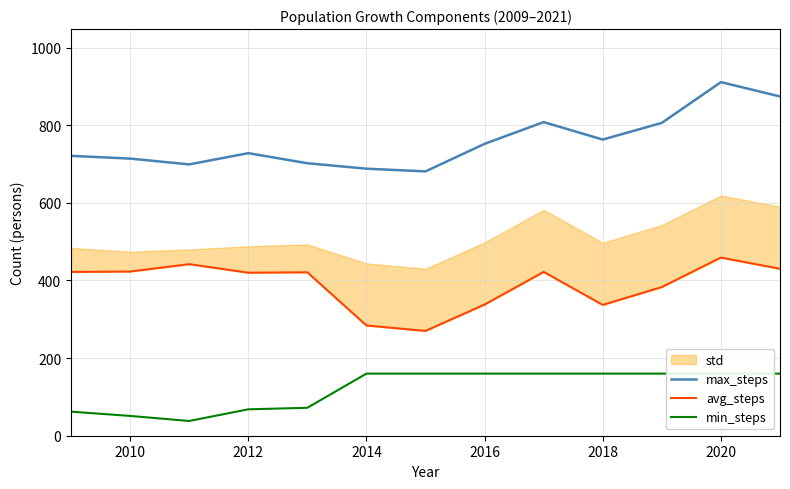

True or false: max_steps and avg_steps cross at least once.

False